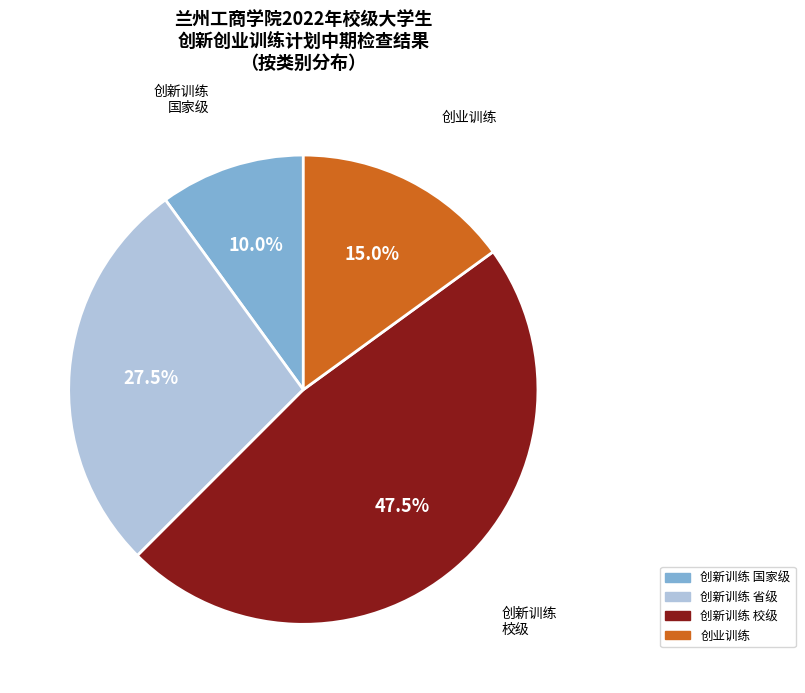

Does any single category account for the majority?

No